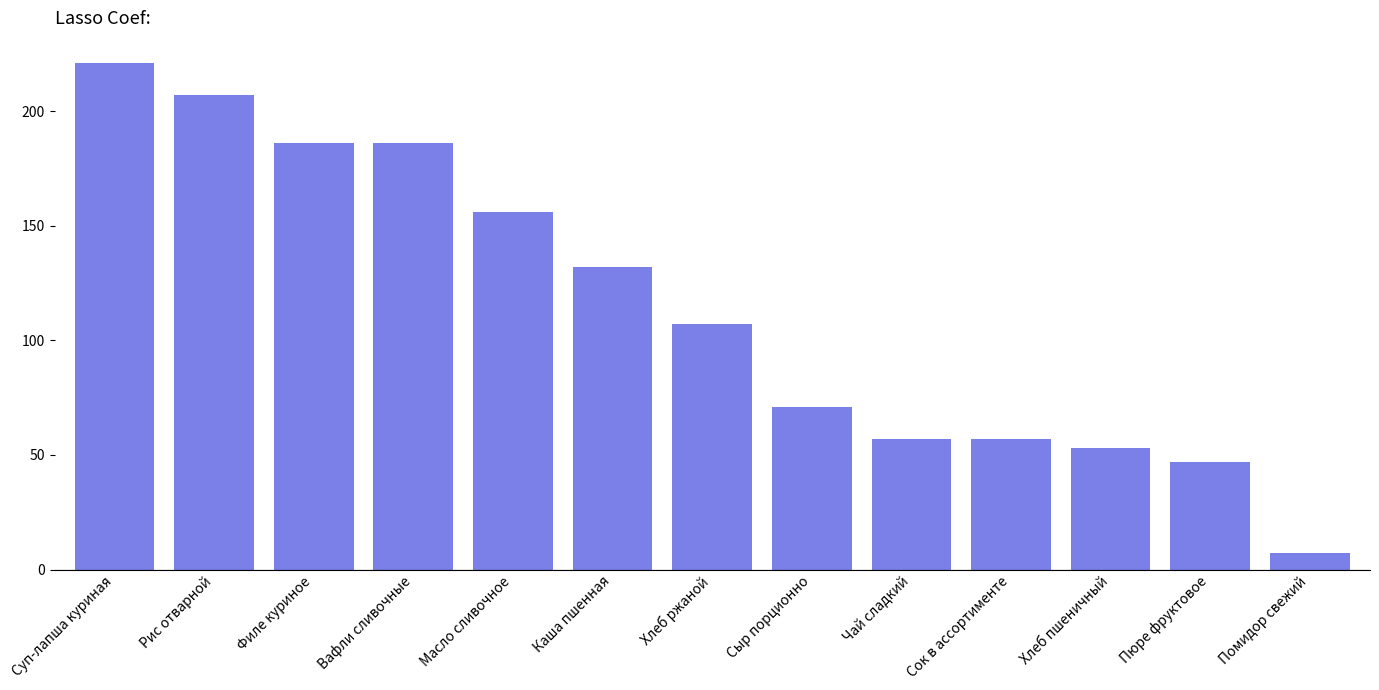

How many data points are less than 107?

6